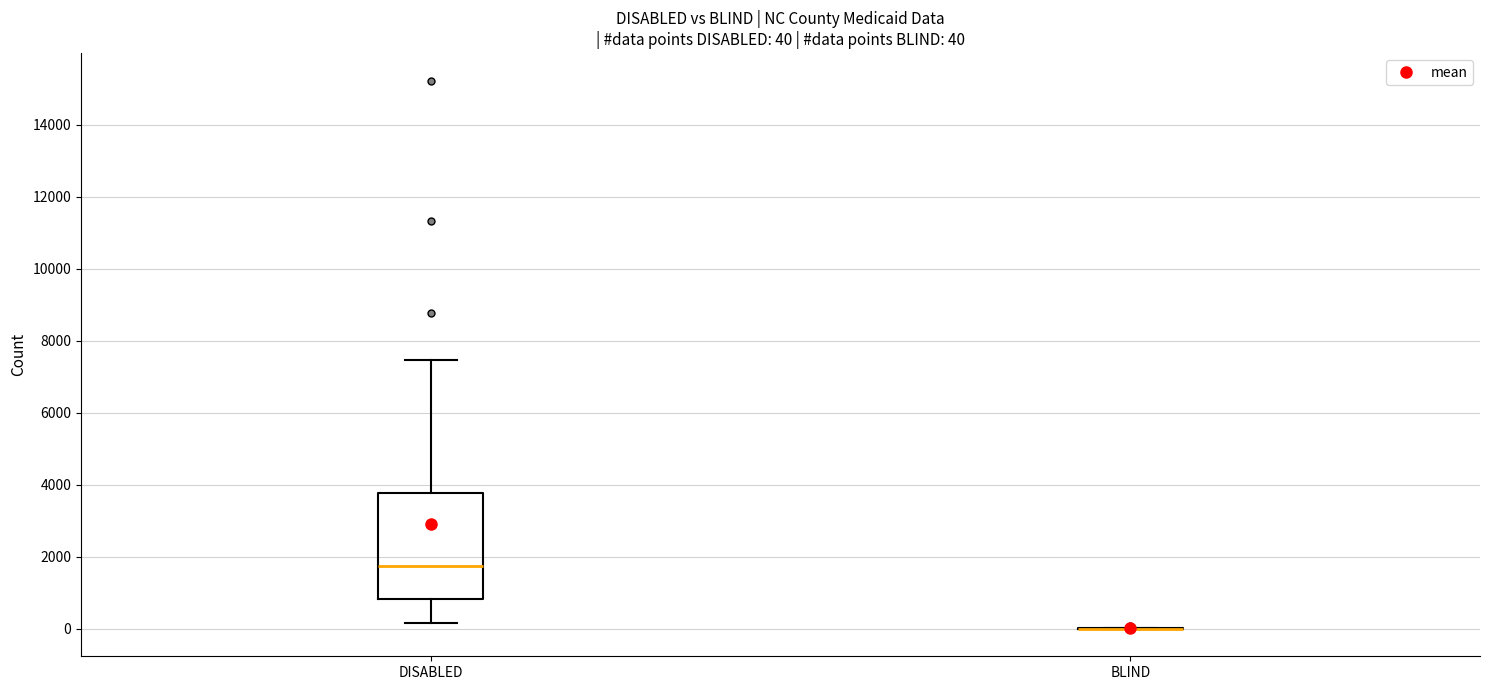

Which box is the tallest, from its lower edge to its upper edge?

DISABLED